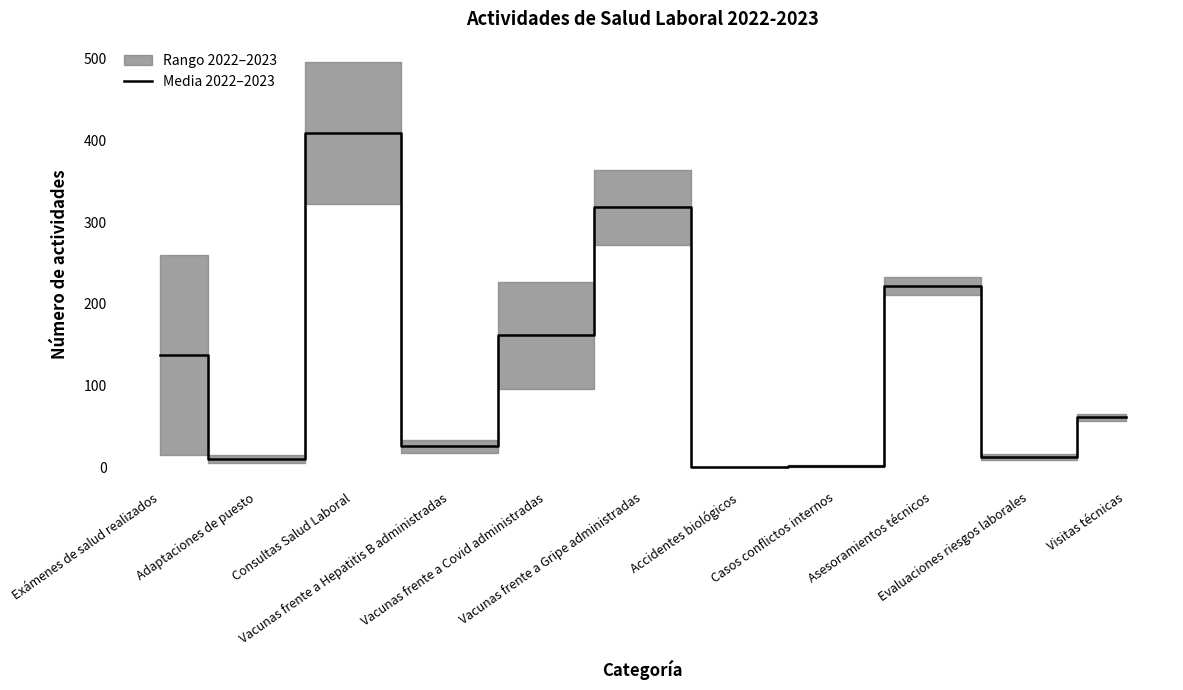

Is it true that the value at Vacunas frente a Gripe administradas is 482.3?

False